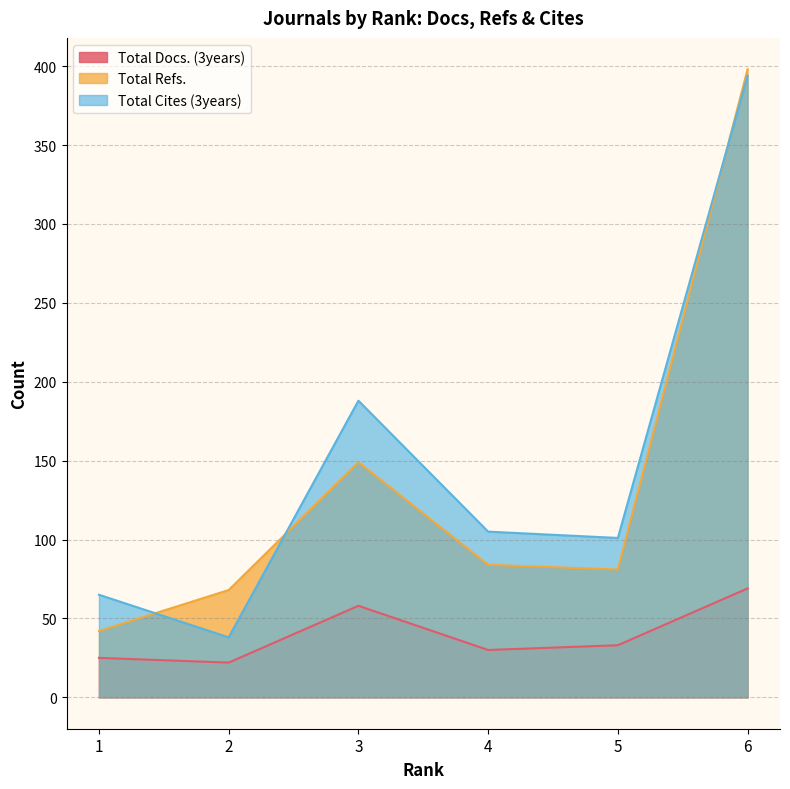

What is the value of the Total Docs. (3years) point at the 4th from the left?

30